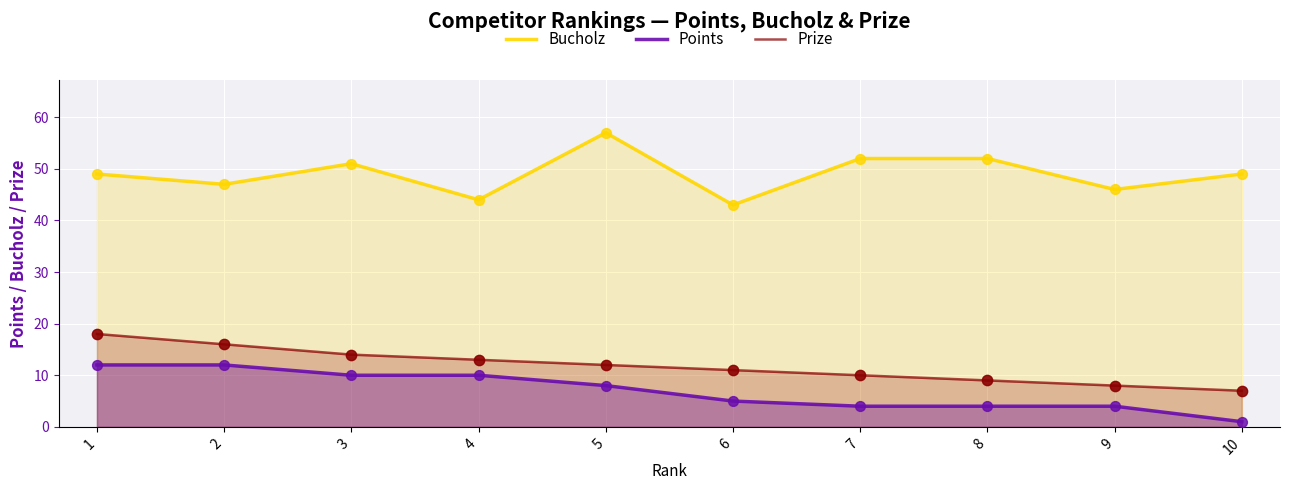

Which series has the largest total across all categories?

Bucholz